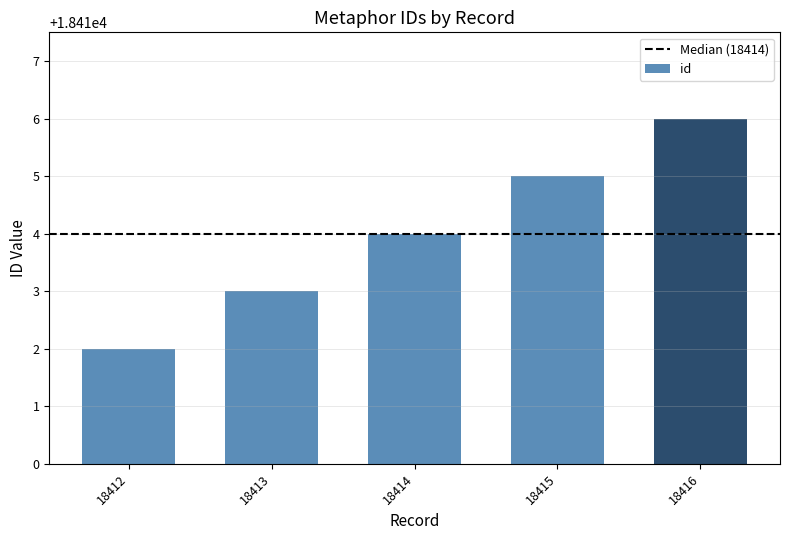

Reading right to left, list all the values displayed in this chart.

18416	18415	18414	18413	18412